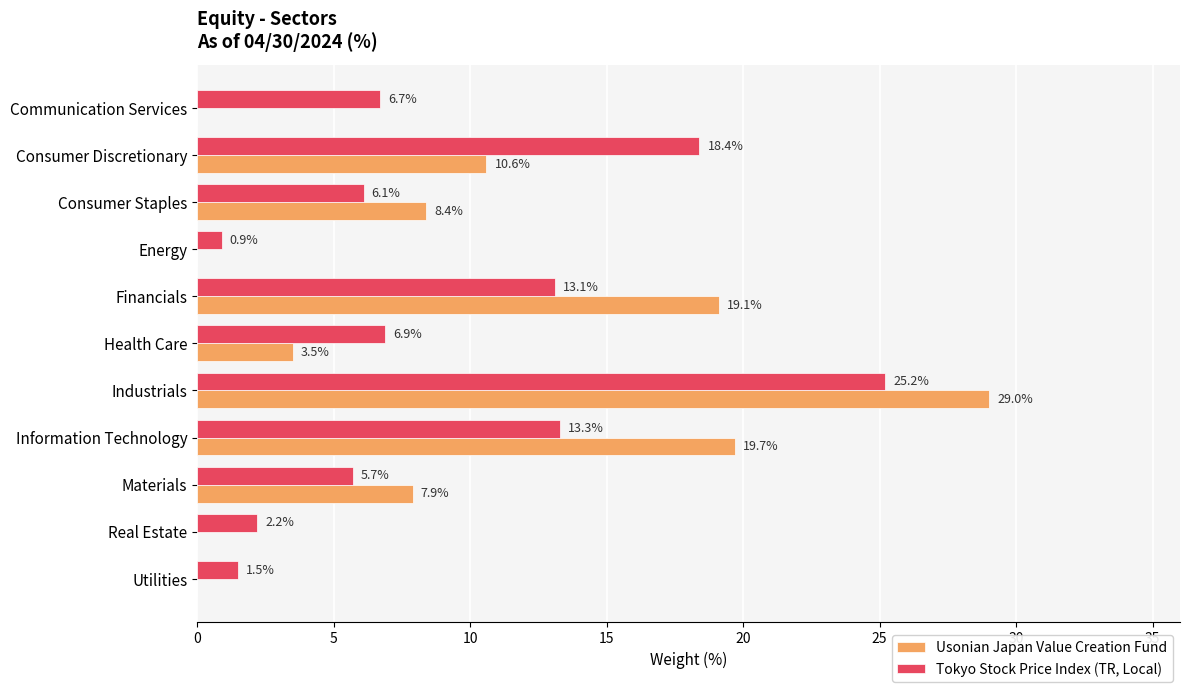

Is the value of Usonian Japan Value Creation Fund at Health Care greater than the value of Tokyo Stock Price Index (TR, Local) at Materials?

No